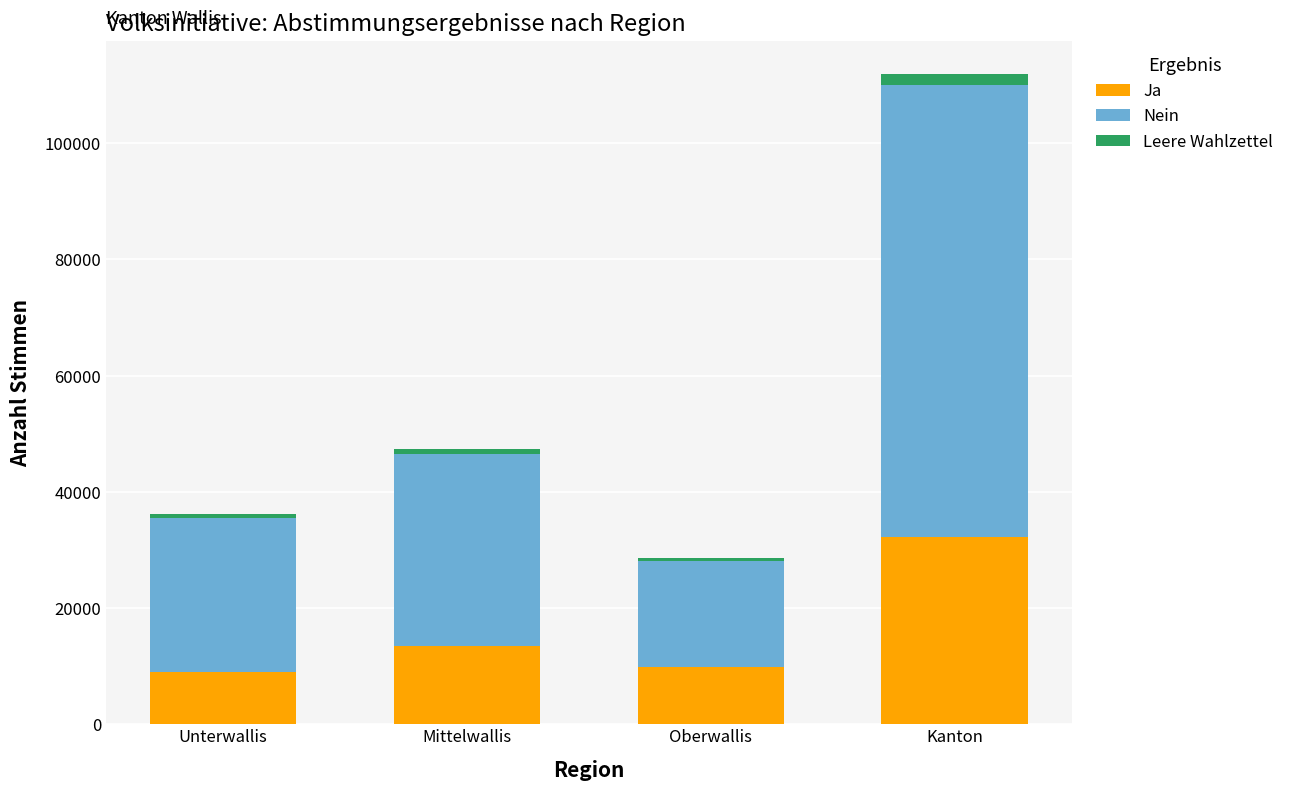

What is the average value of the Ja series?

16153